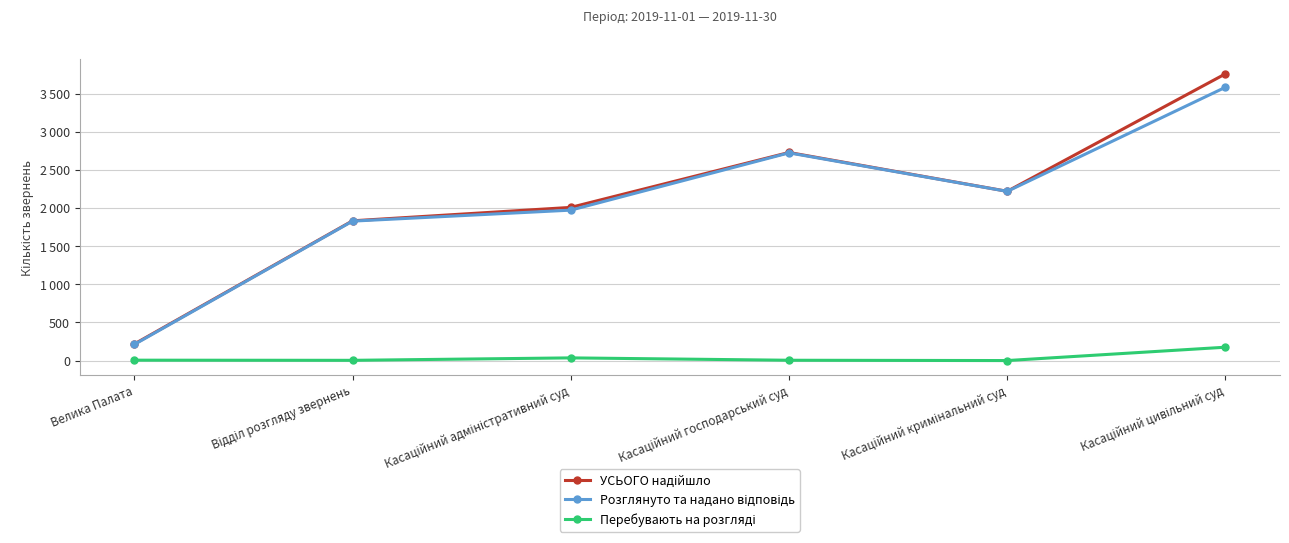

The value of Перебувають на розгляді at Касаційний адміністративний суд is 36. True or false?

True